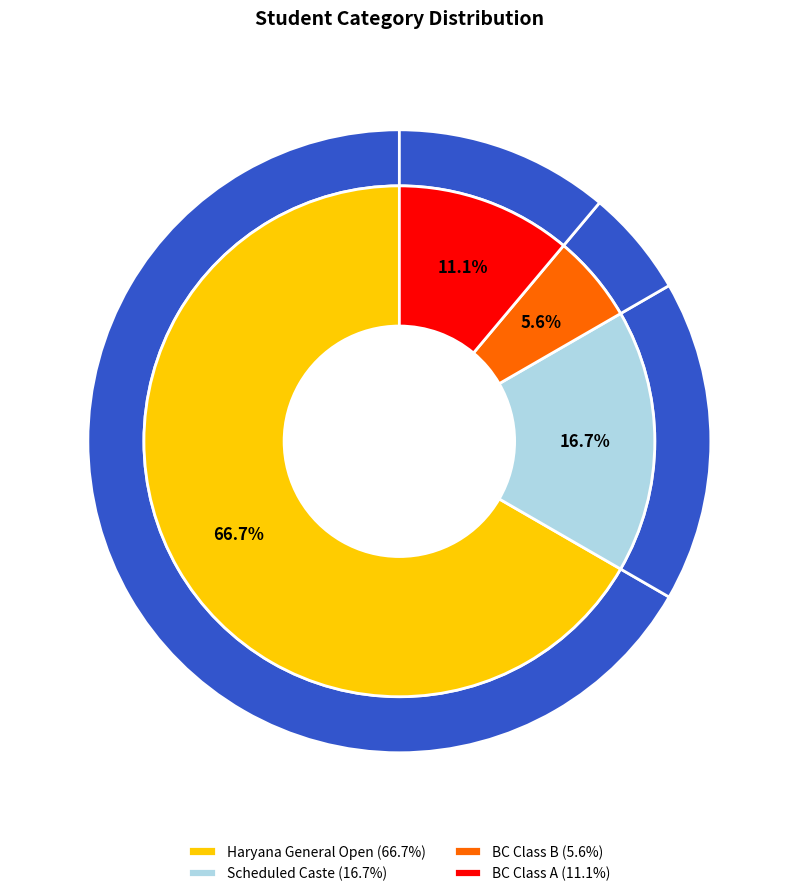

What is the change in value from Haryana General Open to BC Class A?

-10